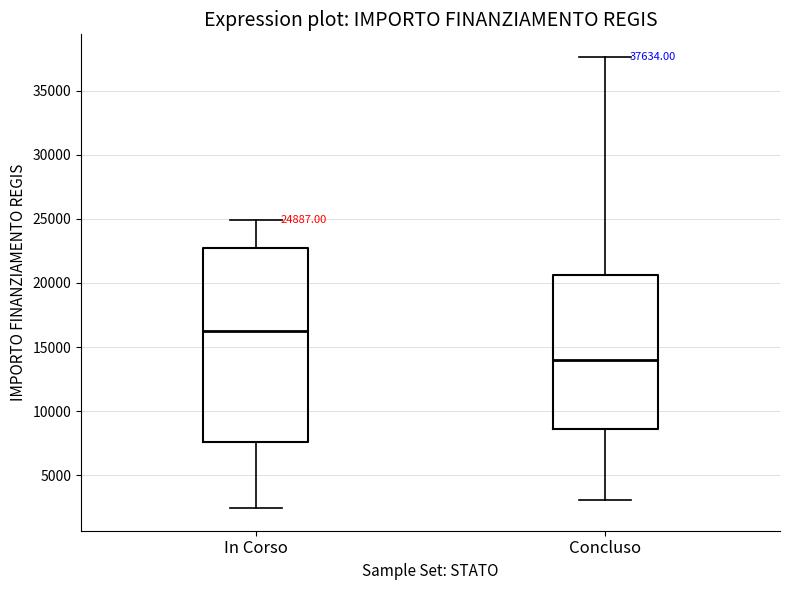

Which box's median line is the lowest?

Concluso